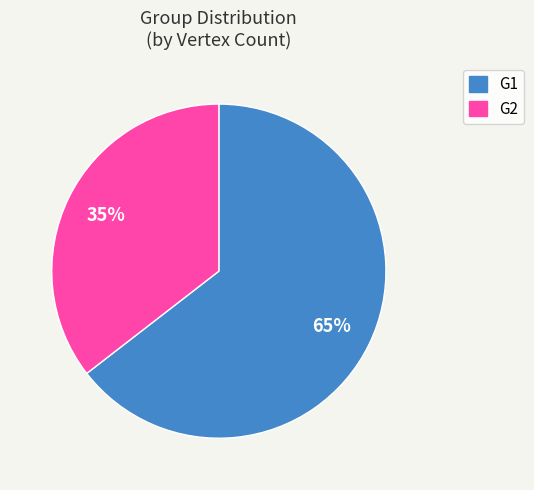

Is there a majority slice in this chart?

Yes